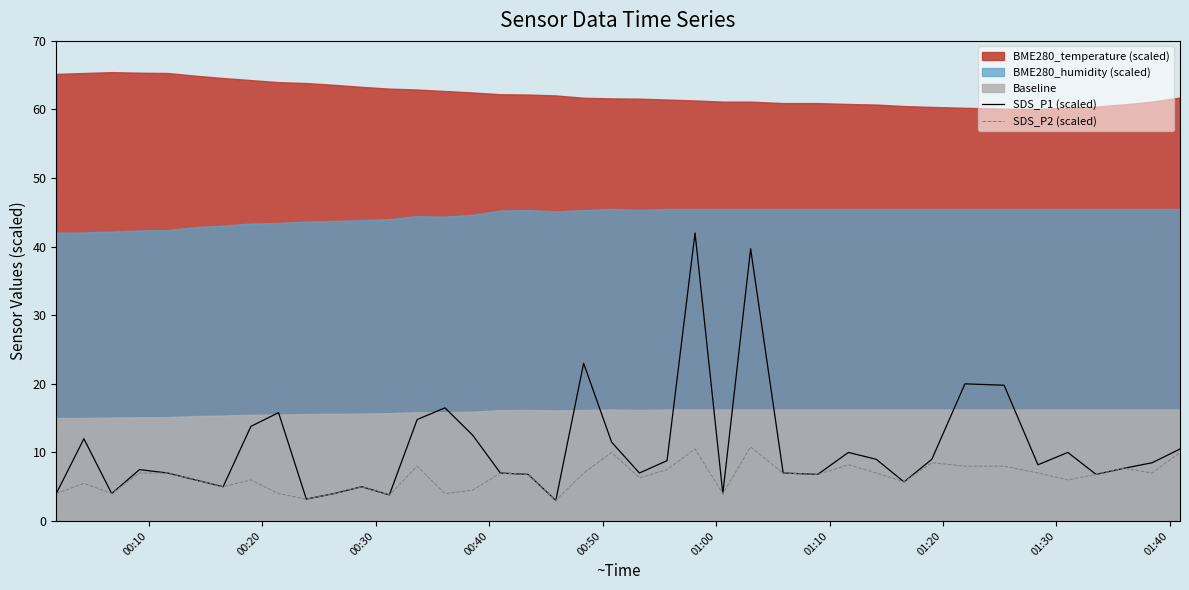

What is the lowest value of the SDS_P1 (scaled) series?

3.0